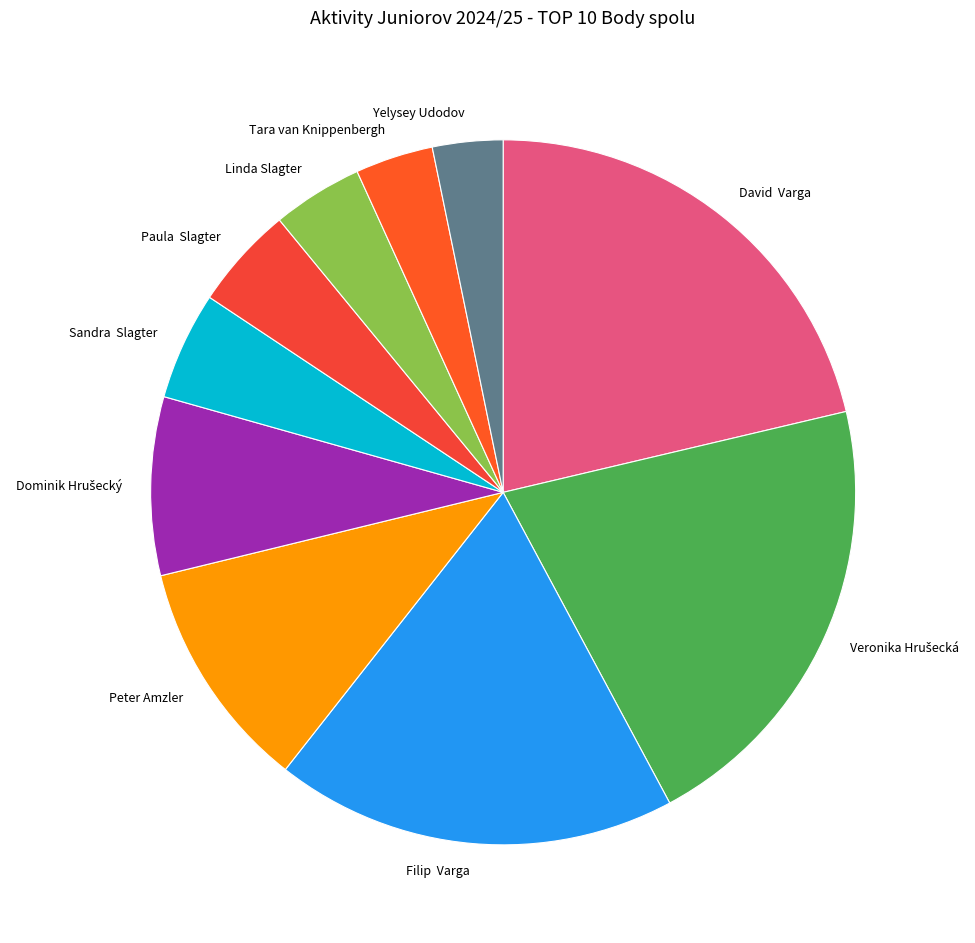

Does any single category account for the majority?

No